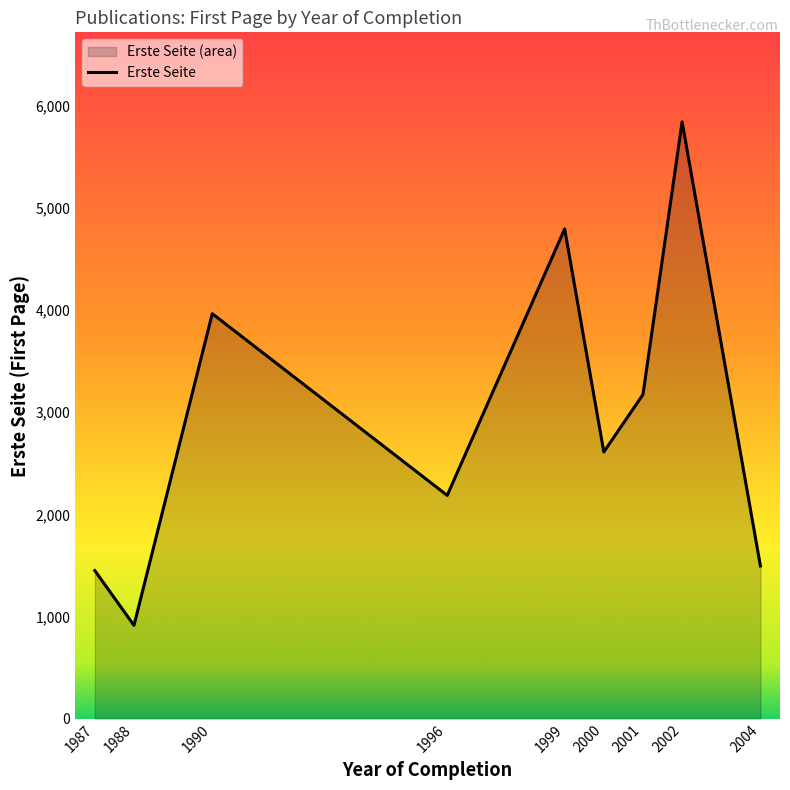

What is the value of the 1st point from the left?

1450